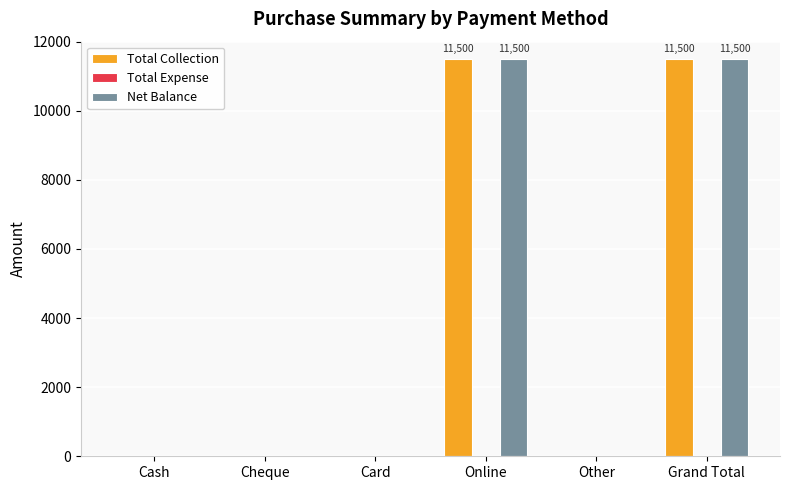

Reading right to left, extract all data points from this chart.

Total Collection: Grand Total=11500	Other=0	Online=11500	Card=0	Cheque=0	Cash=0
Net Balance: Grand Total=11500	Other=0	Online=11500	Card=0	Cheque=0	Cash=0